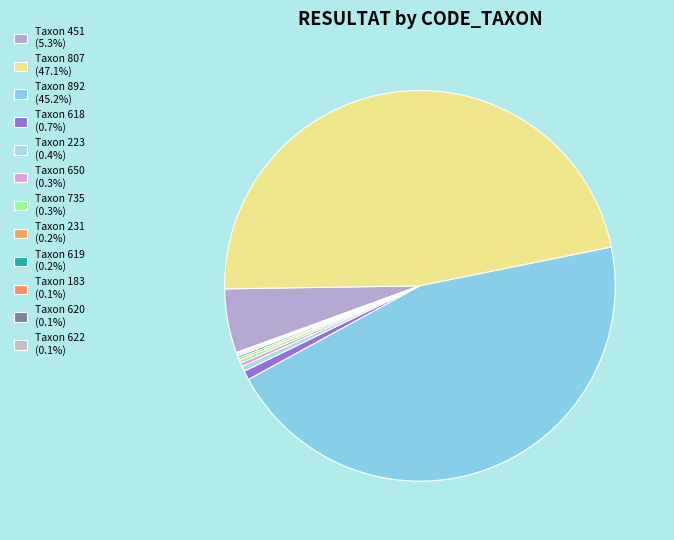

What is the largest slice in the pie chart?

807